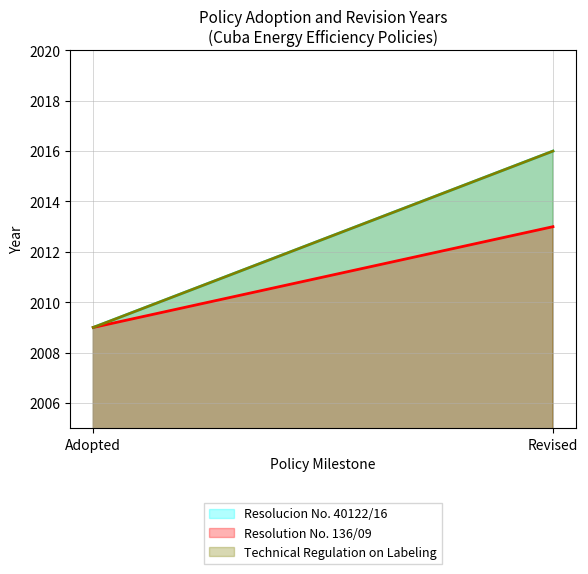

How many lines are shown in the chart?

3